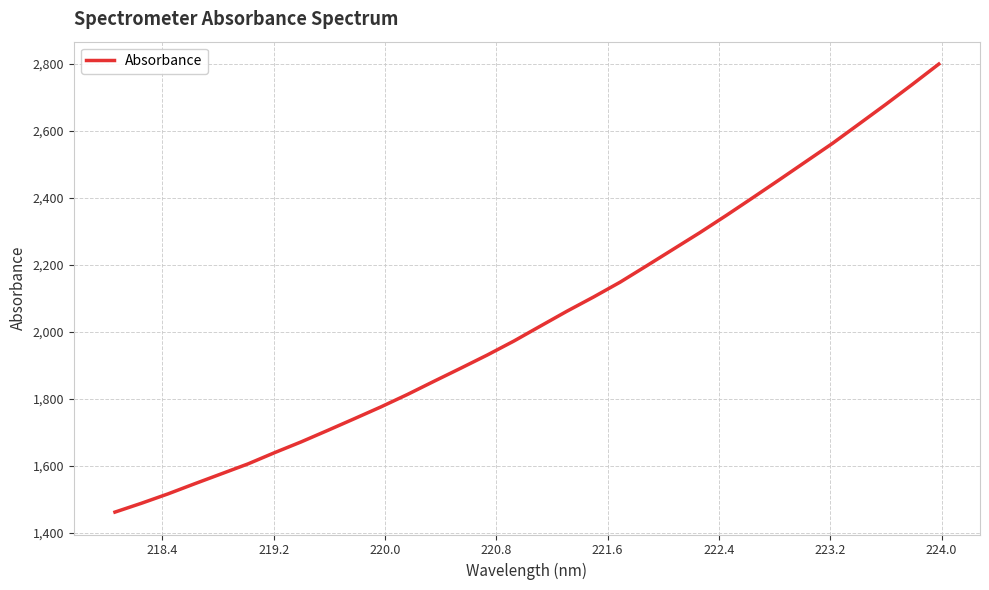

What is the sum of all values?

65363.6